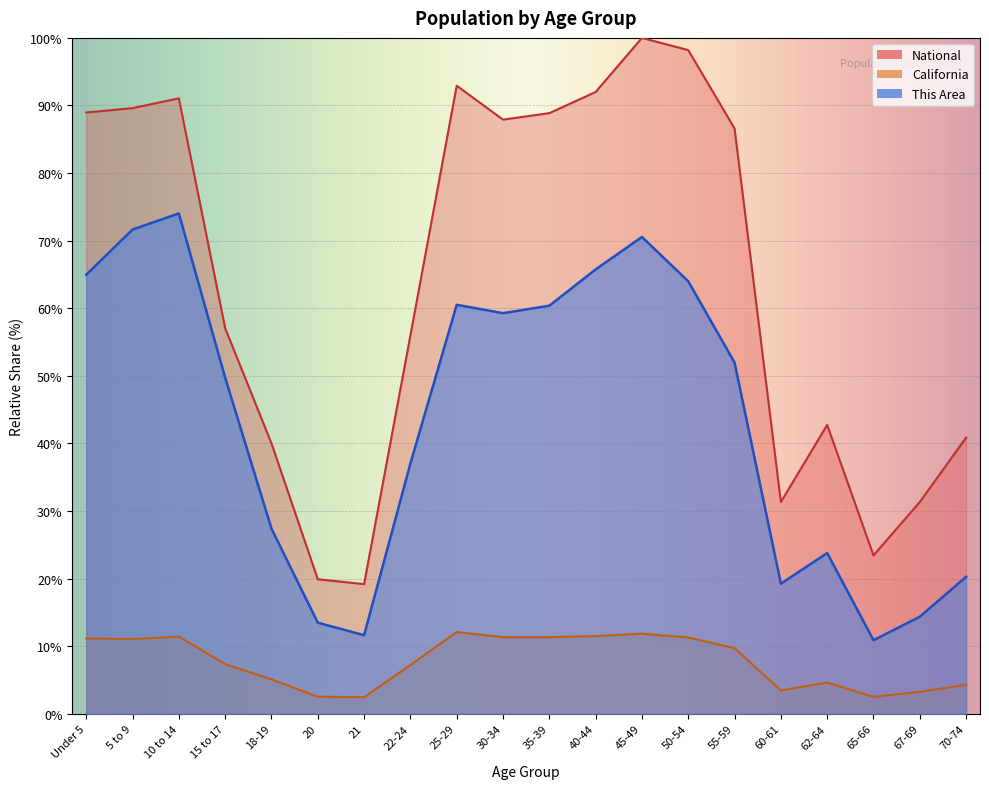

Which series has the widest spread of values?

National